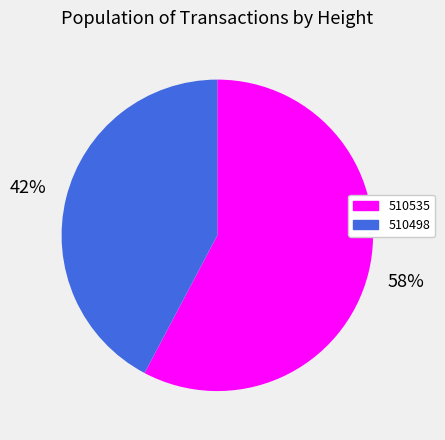

Is it true that 510498 is 33% of the pie?

False